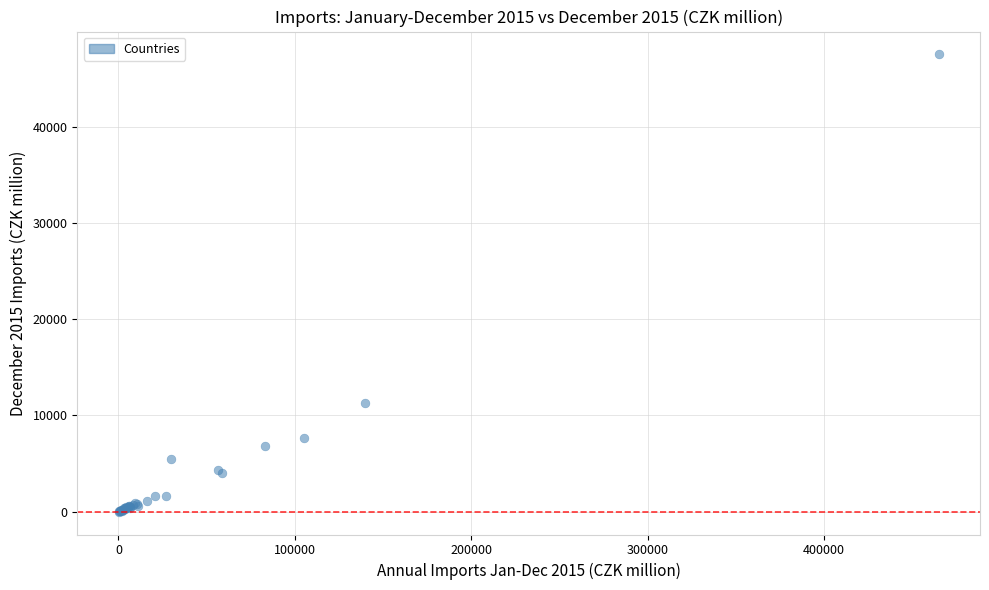

What Y value in the scatter plot is closest to 23754?

11317